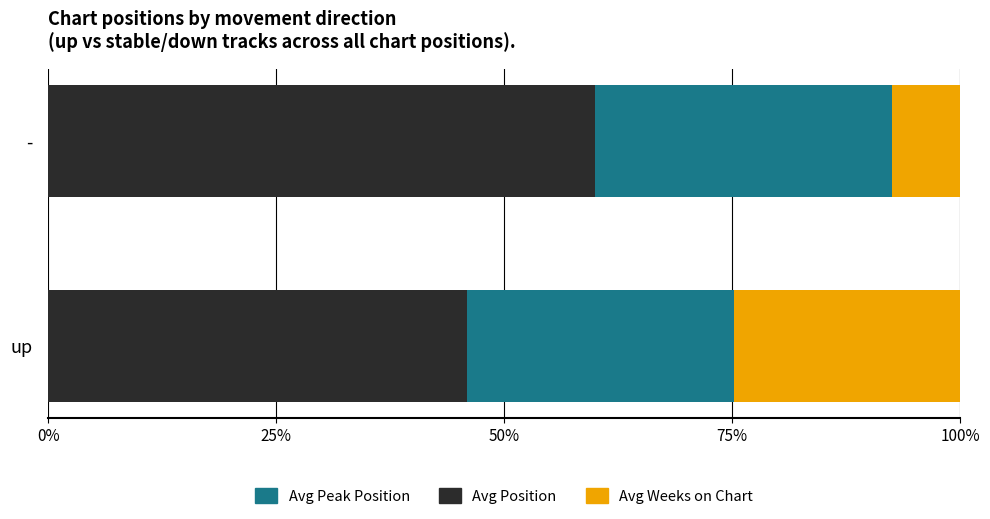

Is it true that Avg Position equals 17.1 at up?

False